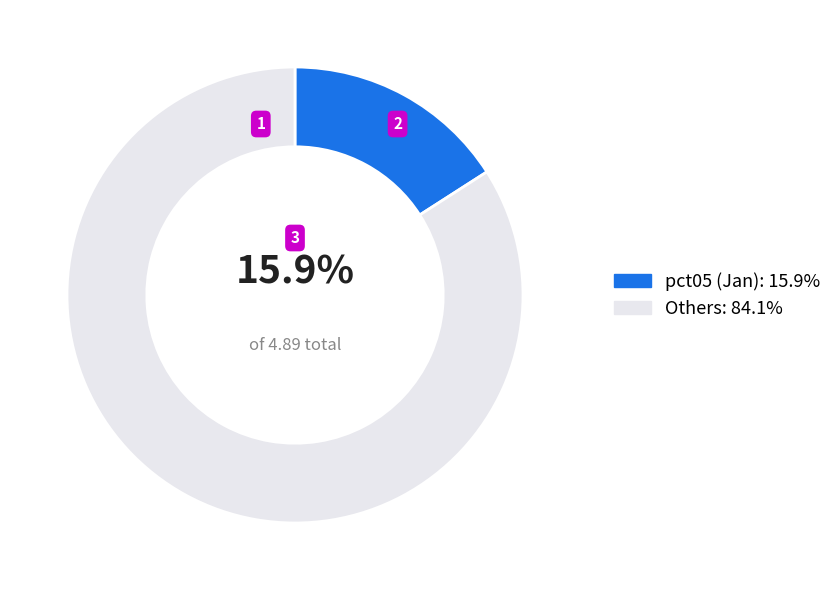

Is there a majority slice in this chart?

Yes